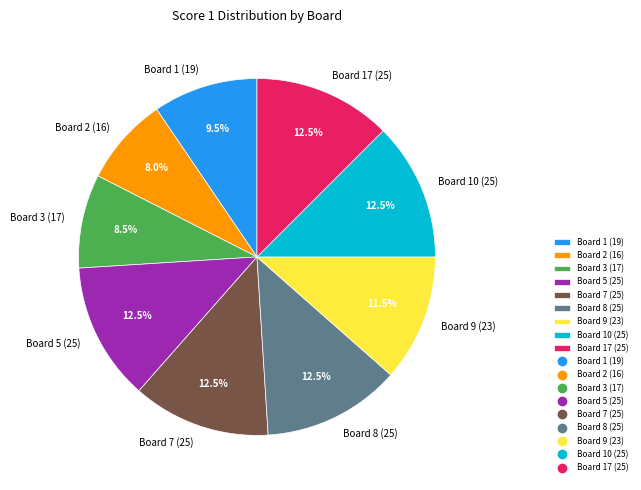

Is Board 2 (16) the majority of the pie?

No